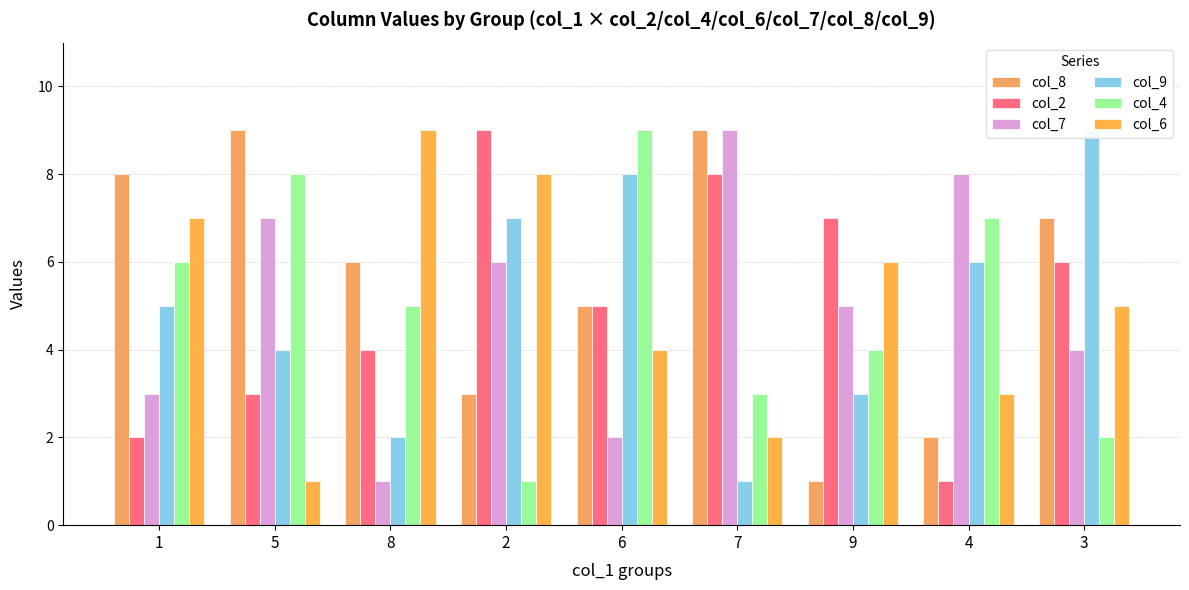

What is the sum of all col_7 values?

45